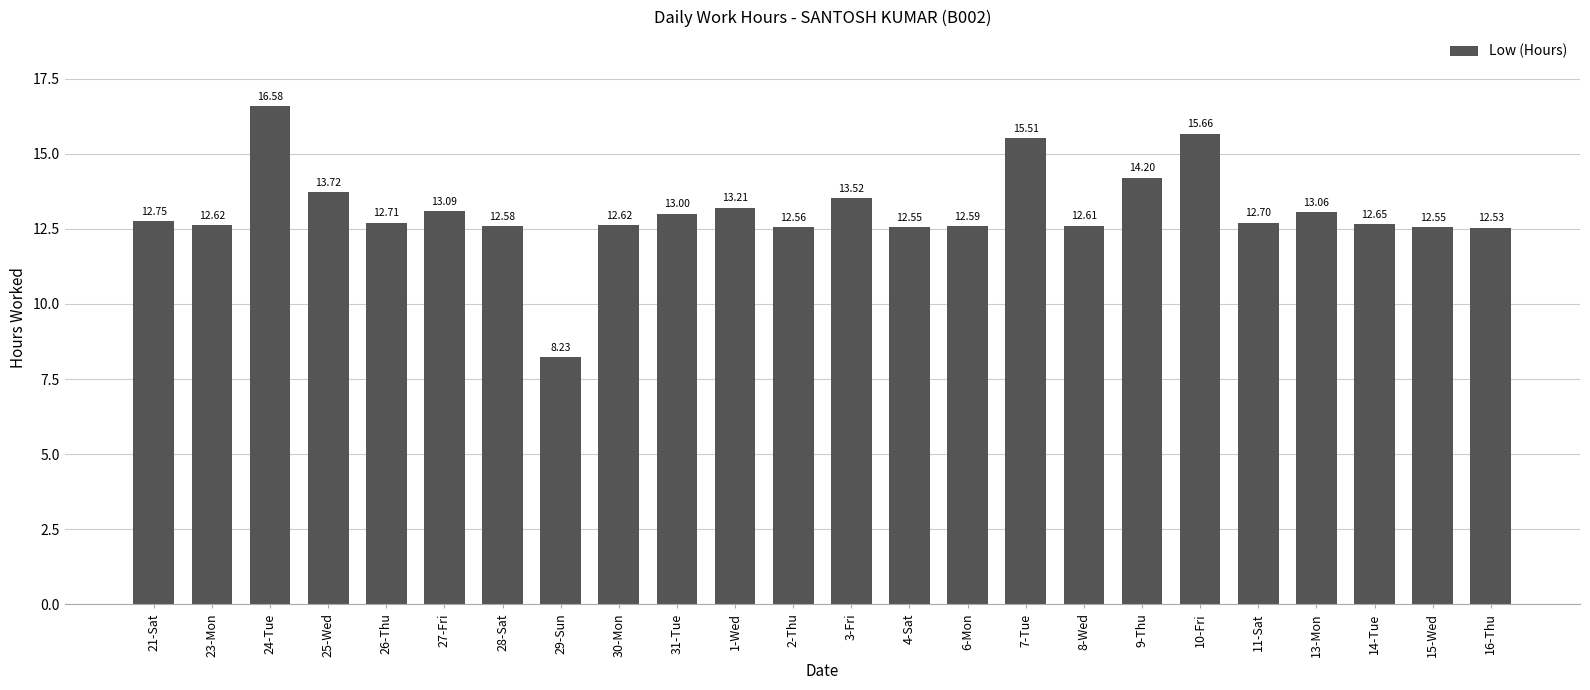

Reading left to right, transcribe all the data shown in this chart.

12.8	12.6	16.6	13.7	12.7	13.1	12.6	8.2	12.6	13.0	13.2	12.6	13.5	12.6	12.6	15.5	12.6	14.2	15.7	12.7	13.1	12.7	12.6	12.5